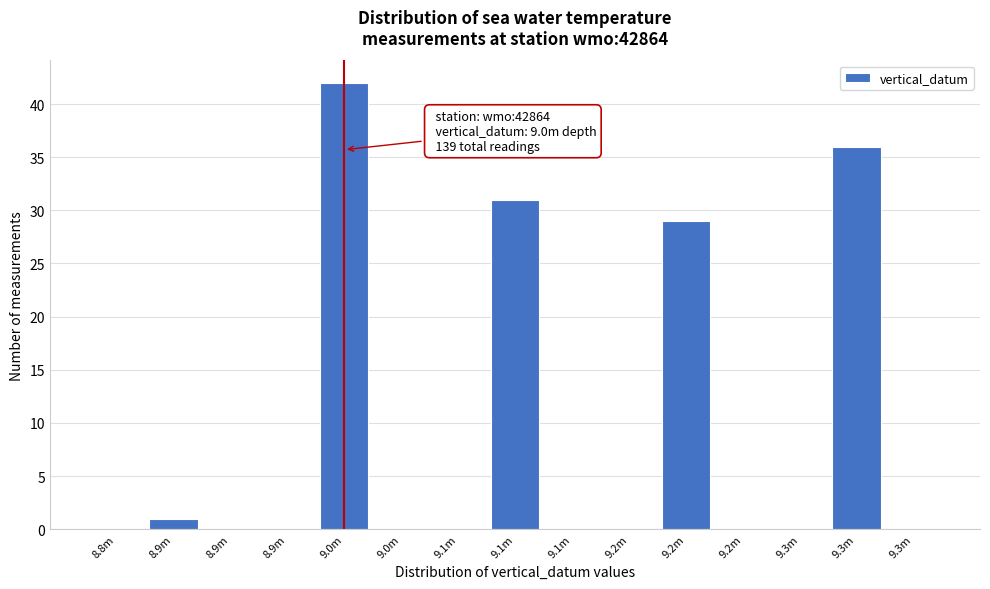

How many distinct data groups are displayed?

1